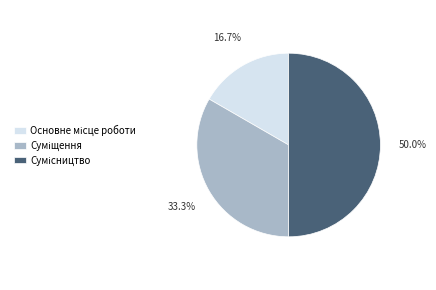

Rank the categories by value from lowest to highest.

Основне місце роботи, Суміщення, Сумісництво